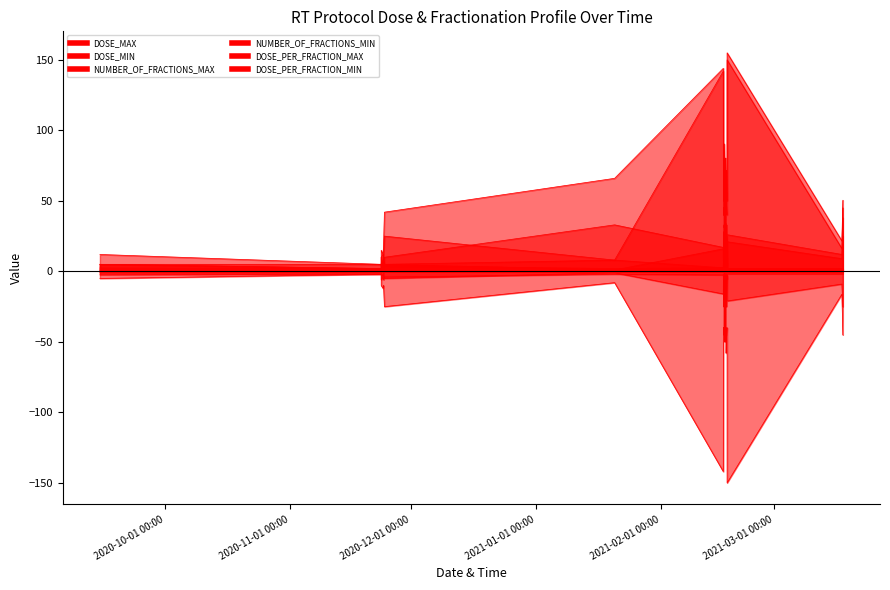

Which category has the highest value in the DOSE_PER_FRACTION_MAX series?

2020-11-24